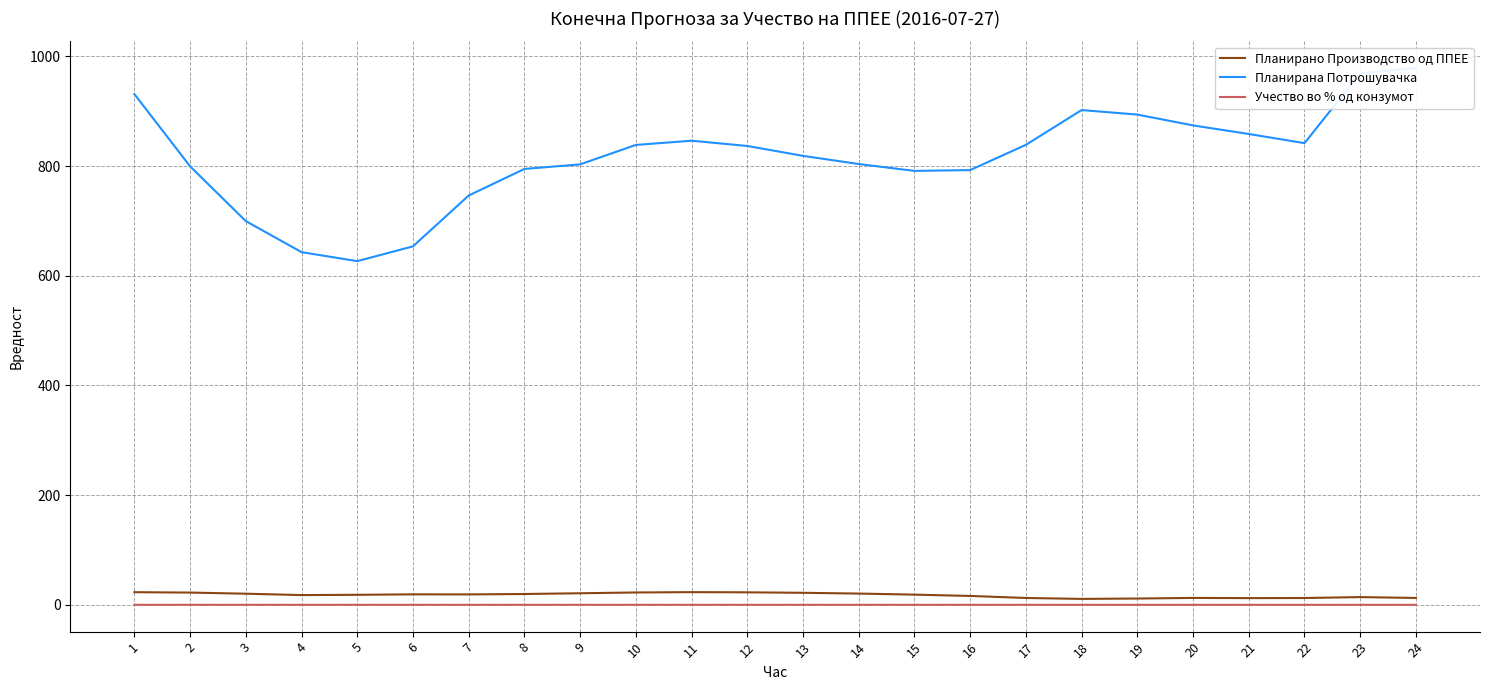

The Планирано Производство од ППЕЕ series shows 12.3 at 11. True or false?

False